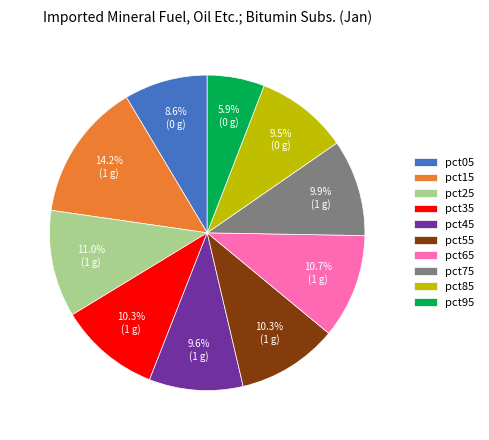

What percentage do pct95 and pct35 together represent?

16.2%